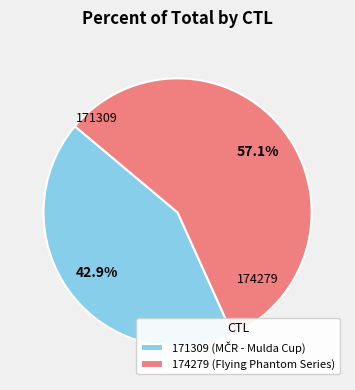

Is it true that 174279 is 50% of the pie?

False